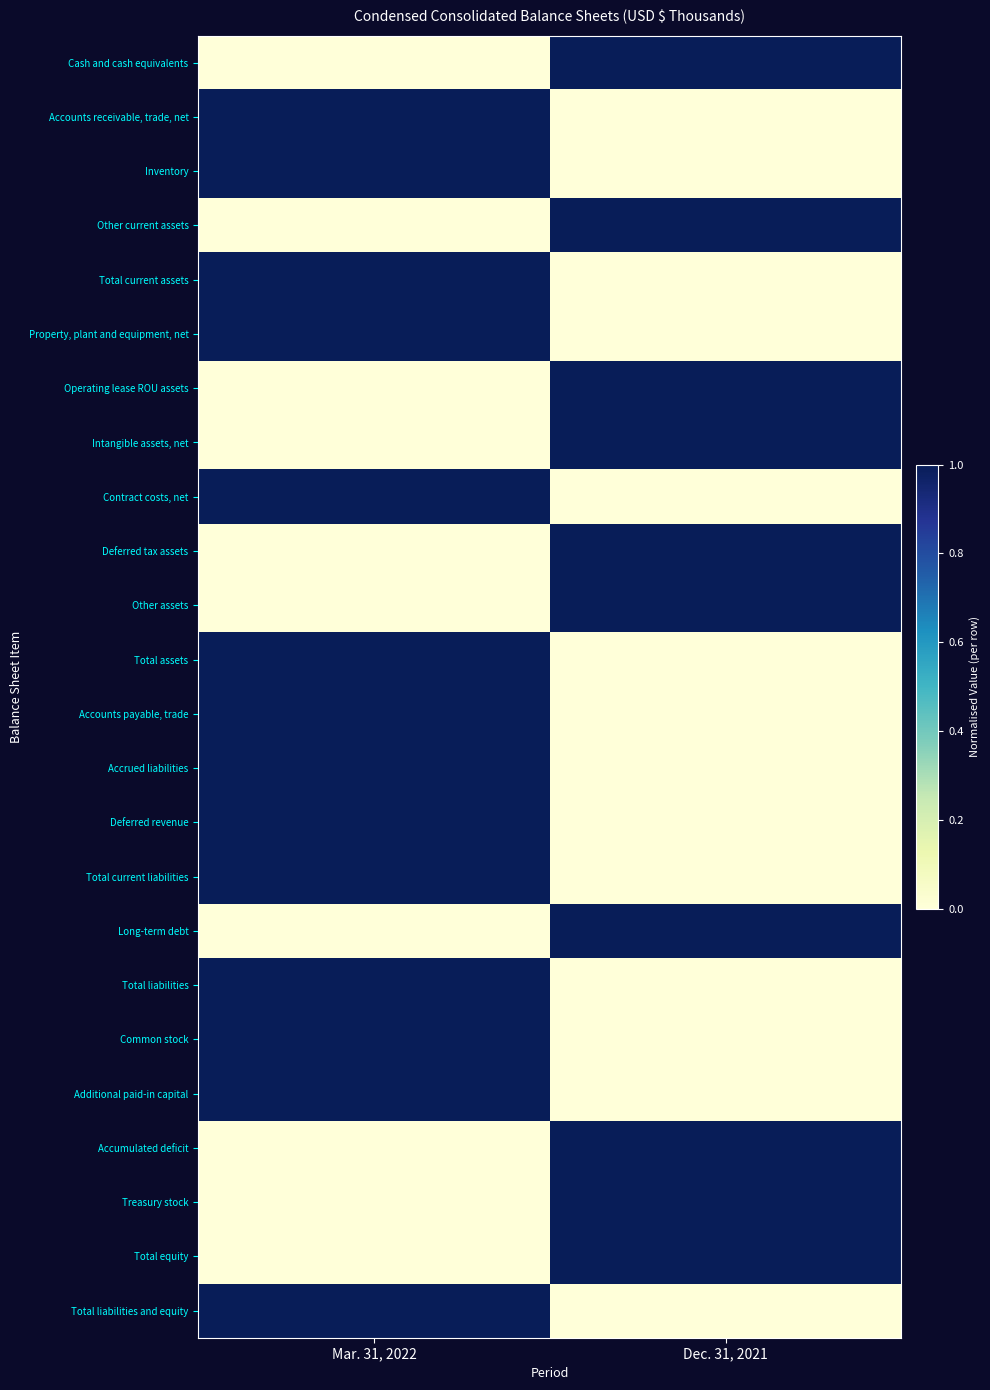

Reading left to right, list all the values displayed in this chart.

Cash and cash equivalents: Mar. 31, 2022=0	Dec. 31, 2021=1
Accounts receivable, trade, net: Mar. 31, 2022=1	Dec. 31, 2021=0
Inventory: Mar. 31, 2022=1	Dec. 31, 2021=0
Other current assets: Mar. 31, 2022=0	Dec. 31, 2021=1
Total current assets: Mar. 31, 2022=1	Dec. 31, 2021=0
Property, plant and equipment, net: Mar. 31, 2022=1	Dec. 31, 2021=0
Operating lease ROU assets: Mar. 31, 2022=0	Dec. 31, 2021=1
Intangible assets, net: Mar. 31, 2022=0	Dec. 31, 2021=1
Contract costs, net: Mar. 31, 2022=1	Dec. 31, 2021=0
Deferred tax assets: Mar. 31, 2022=0	Dec. 31, 2021=1
Other assets: Mar. 31, 2022=0	Dec. 31, 2021=1
Total assets: Mar. 31, 2022=1	Dec. 31, 2021=0
Accounts payable, trade: Mar. 31, 2022=1	Dec. 31, 2021=0
Accrued liabilities: Mar. 31, 2022=1	Dec. 31, 2021=0
Deferred revenue: Mar. 31, 2022=1	Dec. 31, 2021=0
Total current liabilities: Mar. 31, 2022=1	Dec. 31, 2021=0
Long-term debt: Mar. 31, 2022=0	Dec. 31, 2021=1
Total liabilities: Mar. 31, 2022=1	Dec. 31, 2021=0
Common stock: Mar. 31, 2022=1	Dec. 31, 2021=0
Additional paid-in capital: Mar. 31, 2022=1	Dec. 31, 2021=0
Accumulated deficit: Mar. 31, 2022=0	Dec. 31, 2021=1
Treasury stock: Mar. 31, 2022=0	Dec. 31, 2021=1
Total equity: Mar. 31, 2022=0	Dec. 31, 2021=1
Total liabilities and equity: Mar. 31, 2022=1	Dec. 31, 2021=0